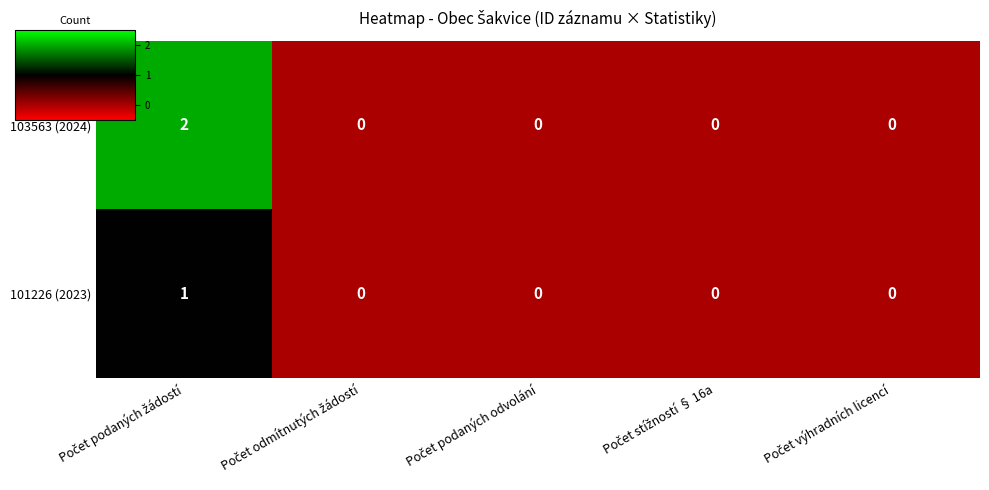

Count the 101226 (2023) values in the range 0 to 1.

5